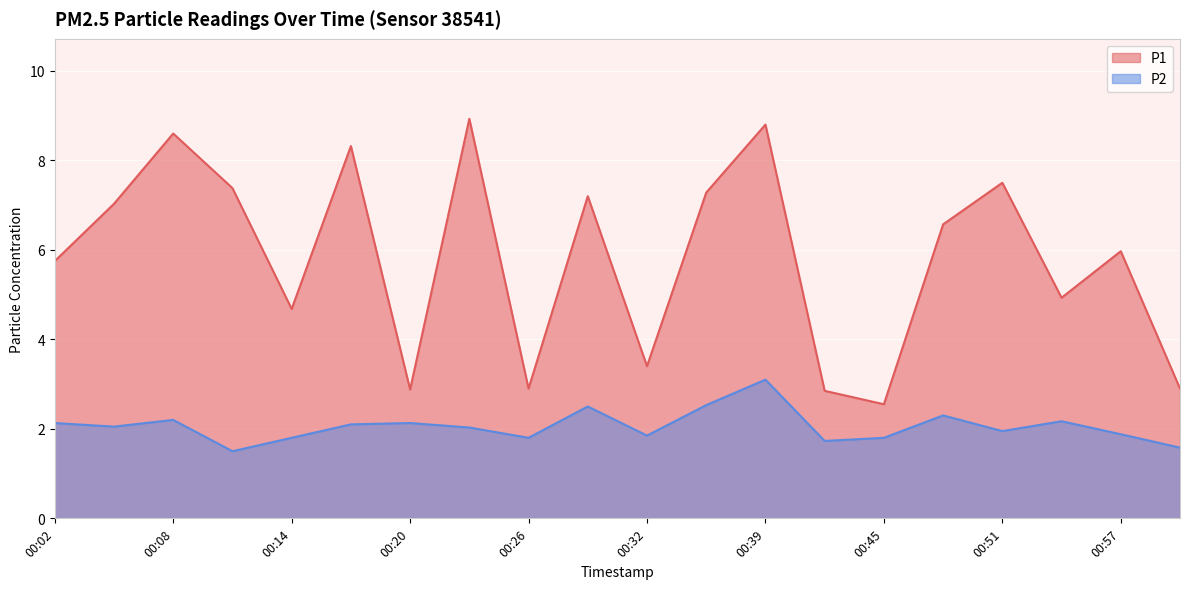

What is the label of the 9th point from the right?

00:36